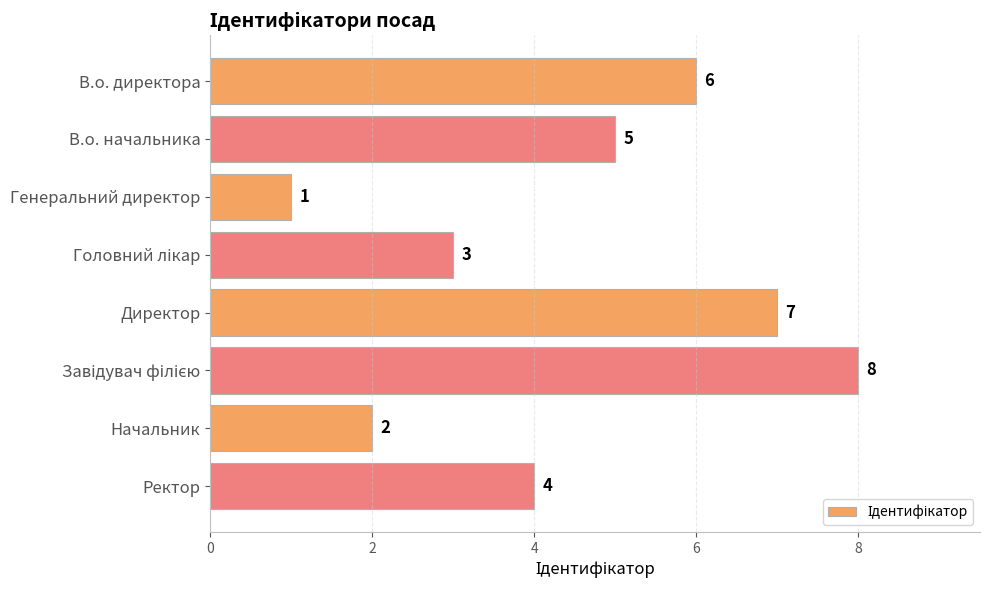

What is the difference between the maximum and minimum values?

7